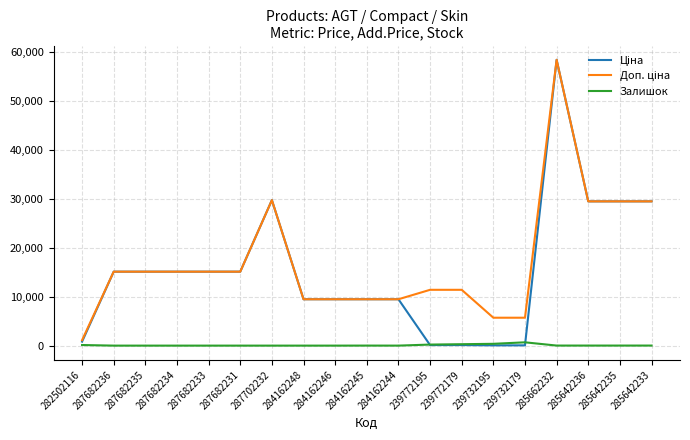

What is the difference between the highest and lowest values at 287682233?

15120.0